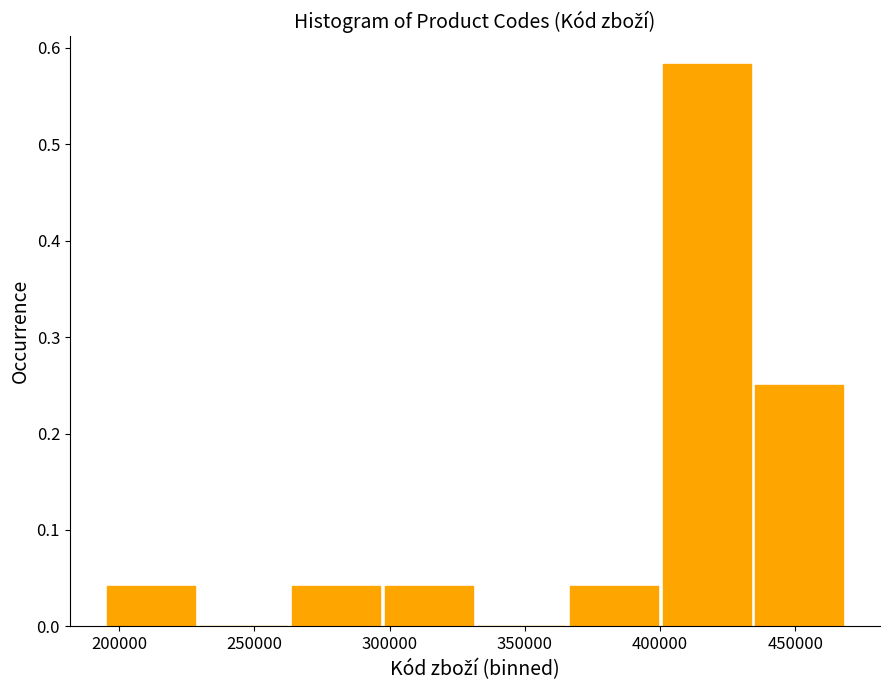

Reading left to right, list every bar in this chart as the range it spans on the x-axis followed by its height. Neither the bar edges nor the heights are printed on the chart, so give them approximately, as read against the axes.

195000 to 230000: 0.04
230000 to 265000: 0
265000 to 295000: 0.04
295000 to 330000: 0.04
330000 to 365000: 0
365000 to 400000: 0.04
400000 to 435000: 0.58
435000 to 470000: 0.25